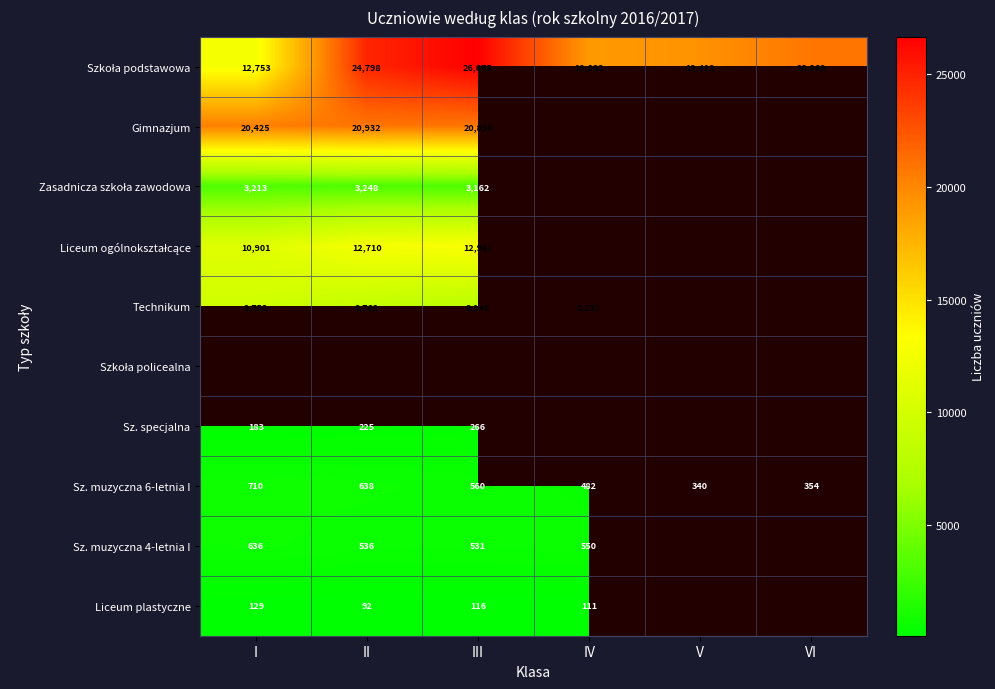

Read the Sz. muzyczna 6-letnia I value at VI, to the nearest 10.

350